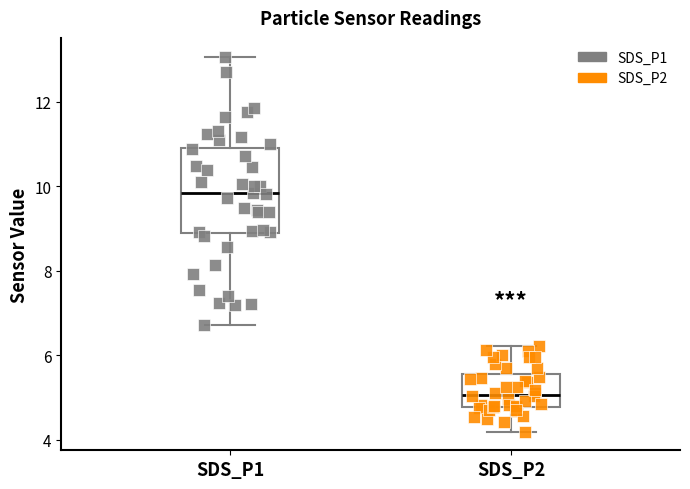

Reading left to right, read every box against the y-axis: the position of its median line, the range the box covers, and the ends of its whiskers. The values are not printed on the chart, so give them approximately, as read against the axis.

SDS_P1: median 9.8, box 9.0 to 11.0, whiskers 6.8 to 13.0
SDS_P2: median 5.0, box 4.8 to 5.6, whiskers 4.2 to 6.2